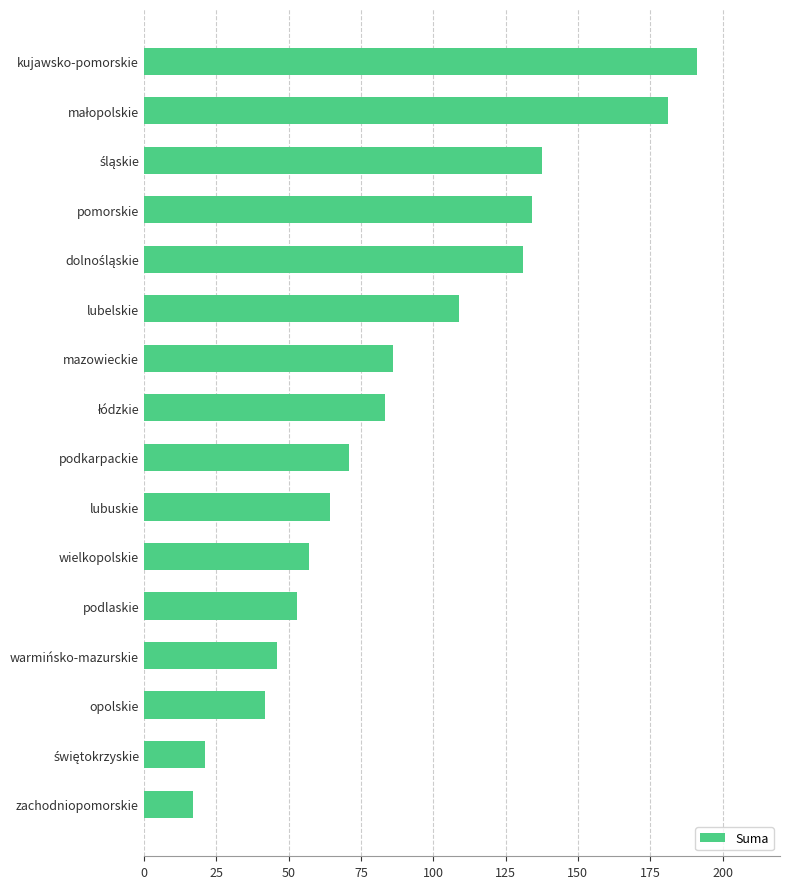

Are the bars grouped side by side (vs. stacked)?

No